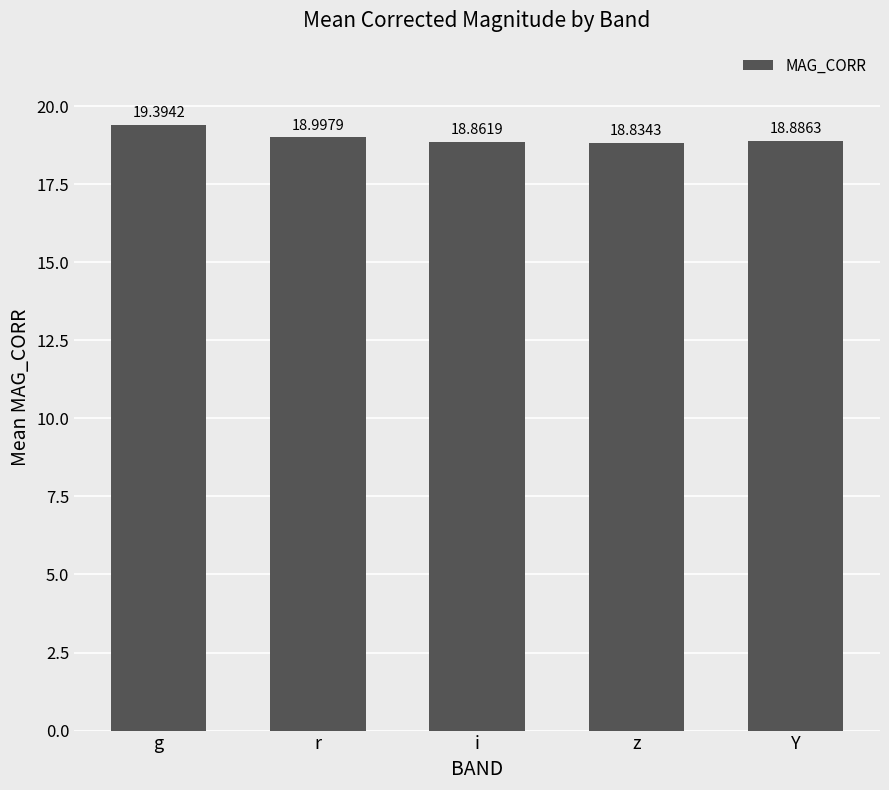

Rank the categories by value from lowest to highest.

z, i, Y, r, g